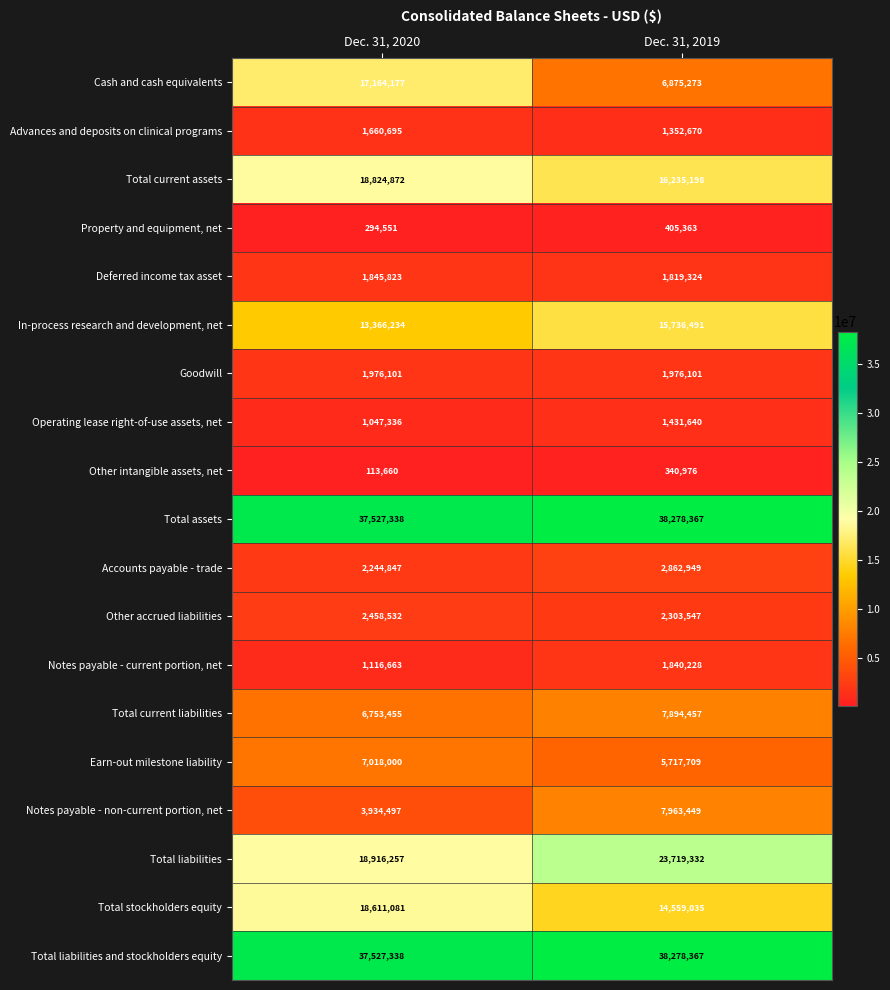

At which category is the sum across all series the highest?

Dec. 31, 2020